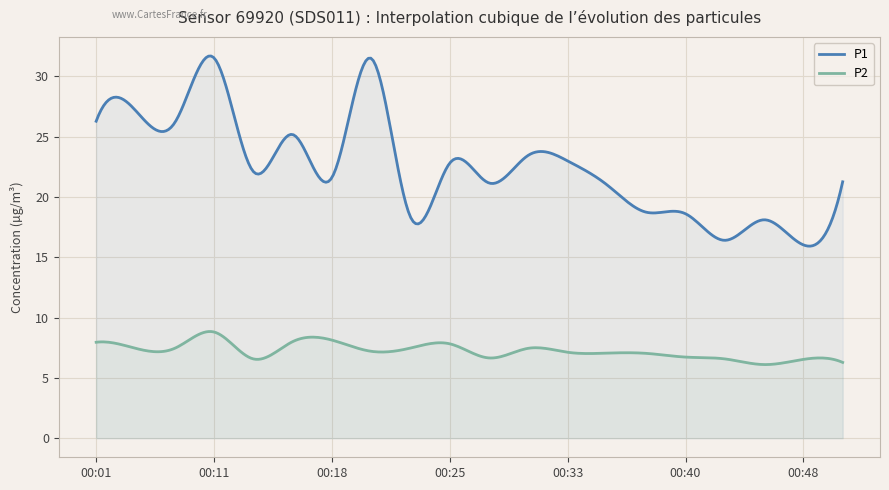

Which series has the largest total across all categories?

P1